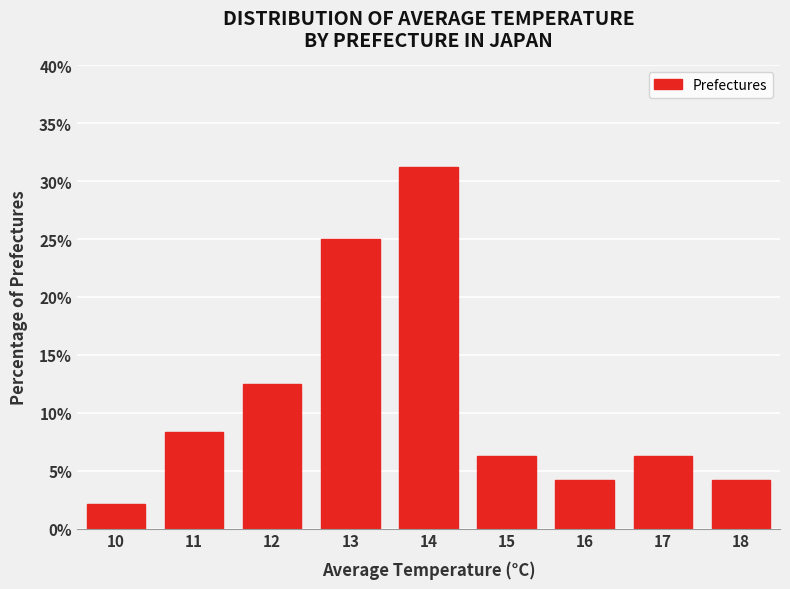

What value does the data have at 11?

8.3